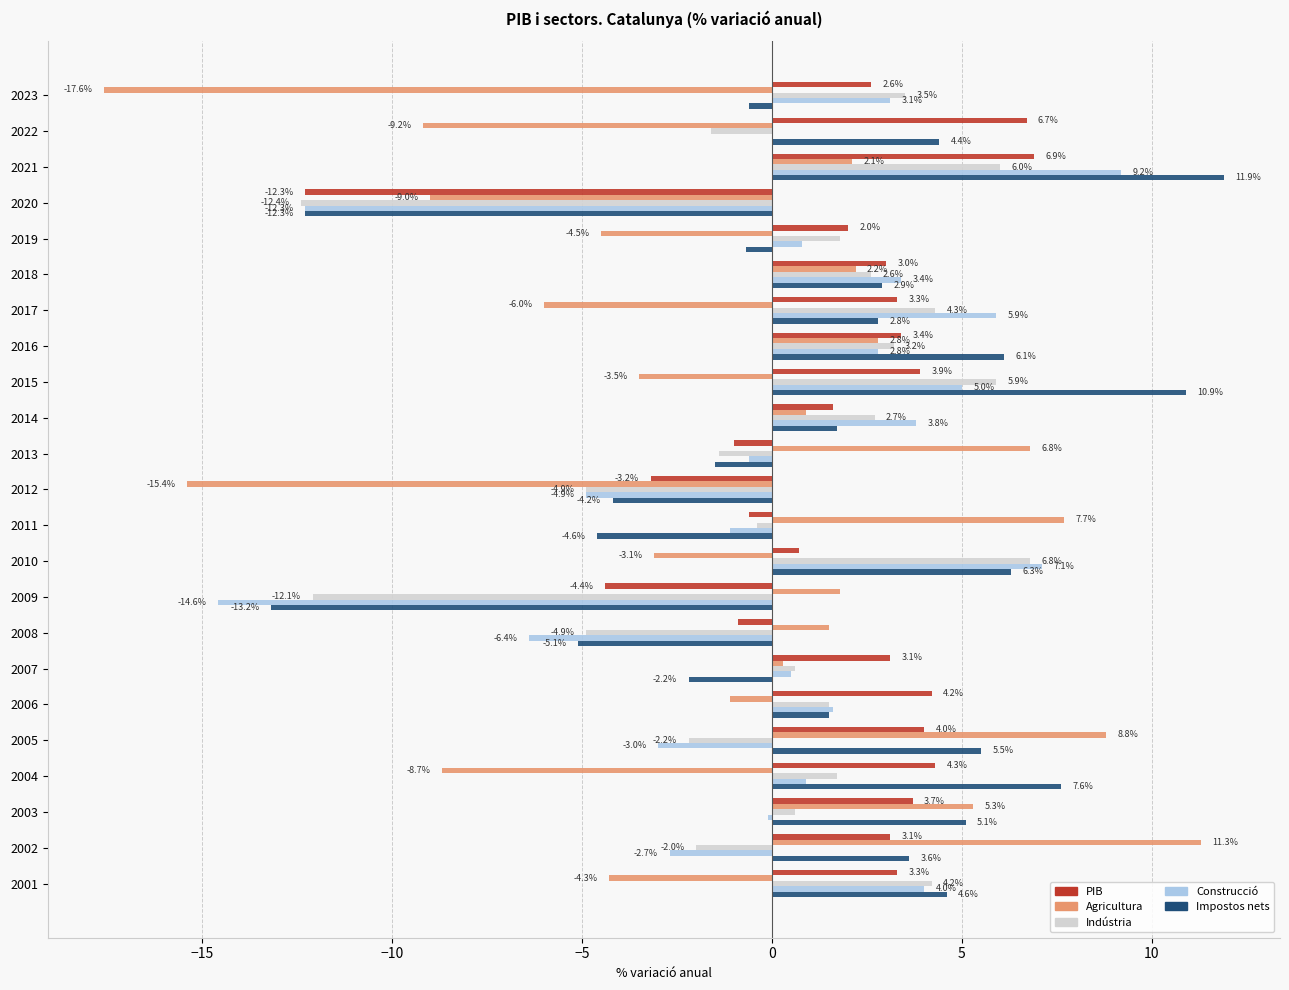

Between 2021 and 2013, which series saw the biggest shift?

Impostos nets